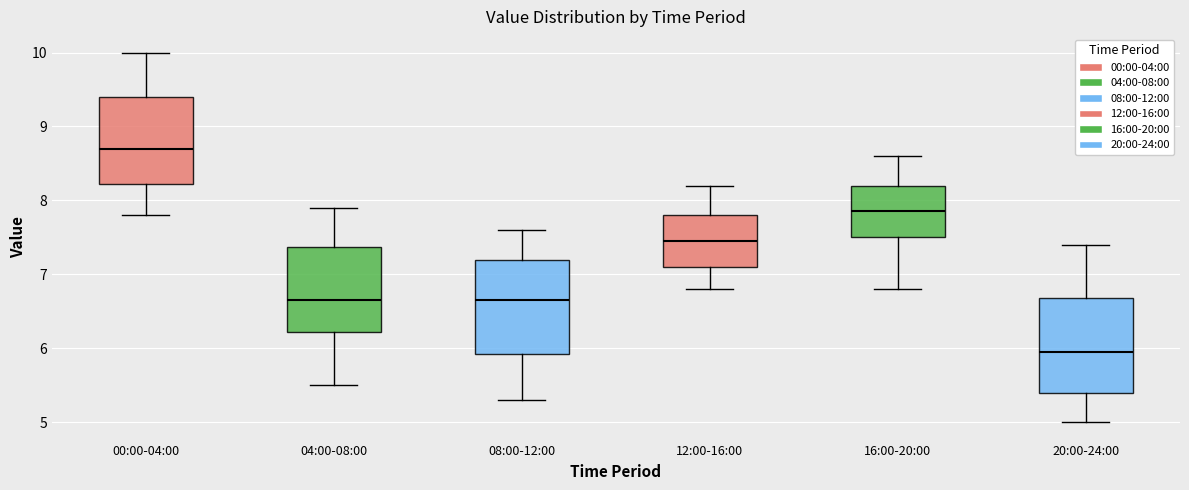

Reading left to right, read every box against the y-axis: the position of its median line, the range the box covers, and the ends of its whiskers. The values are not printed on the chart, so give them approximately, as read against the axis.

00:00-04:00: median 8.7, box 8.2 to 9.4, whiskers 7.8 to 10.0
04:00-08:00: median 6.7, box 6.2 to 7.4, whiskers 5.5 to 7.9
08:00-12:00: median 6.7, box 5.9 to 7.2, whiskers 5.3 to 7.6
12:00-16:00: median 7.5, box 7.1 to 7.8, whiskers 6.8 to 8.2
16:00-20:00: median 7.9, box 7.5 to 8.2, whiskers 6.8 to 8.6
20:00-24:00: median 6.0, box 5.4 to 6.7, whiskers 5.0 to 7.4